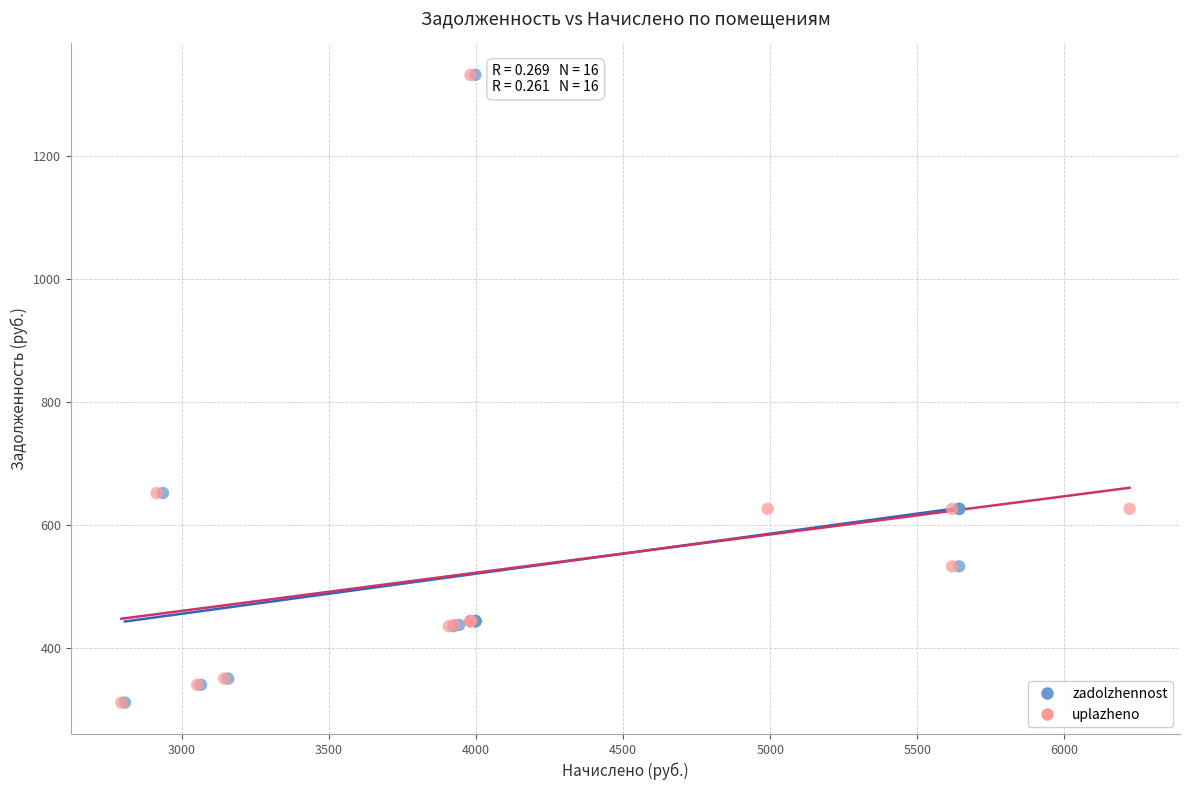

What are all the series names shown in the legend?

zadolzhennost, uplazheno